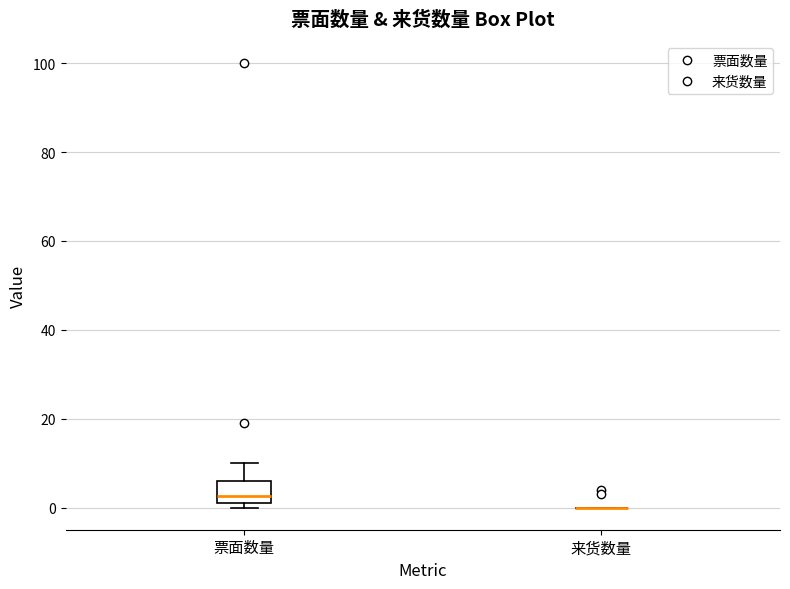

Reading left to right, read every box against the y-axis: the position of its median line, the range the box covers, and the ends of its whiskers. The values are not printed on the chart, so give them approximately, as read against the axis.

票面数量: median 2 (just above the box's lower edge), box 2 to 6, whiskers 0 to 10
来货数量: box collapsed to a line at 0, whiskers 0 to 0